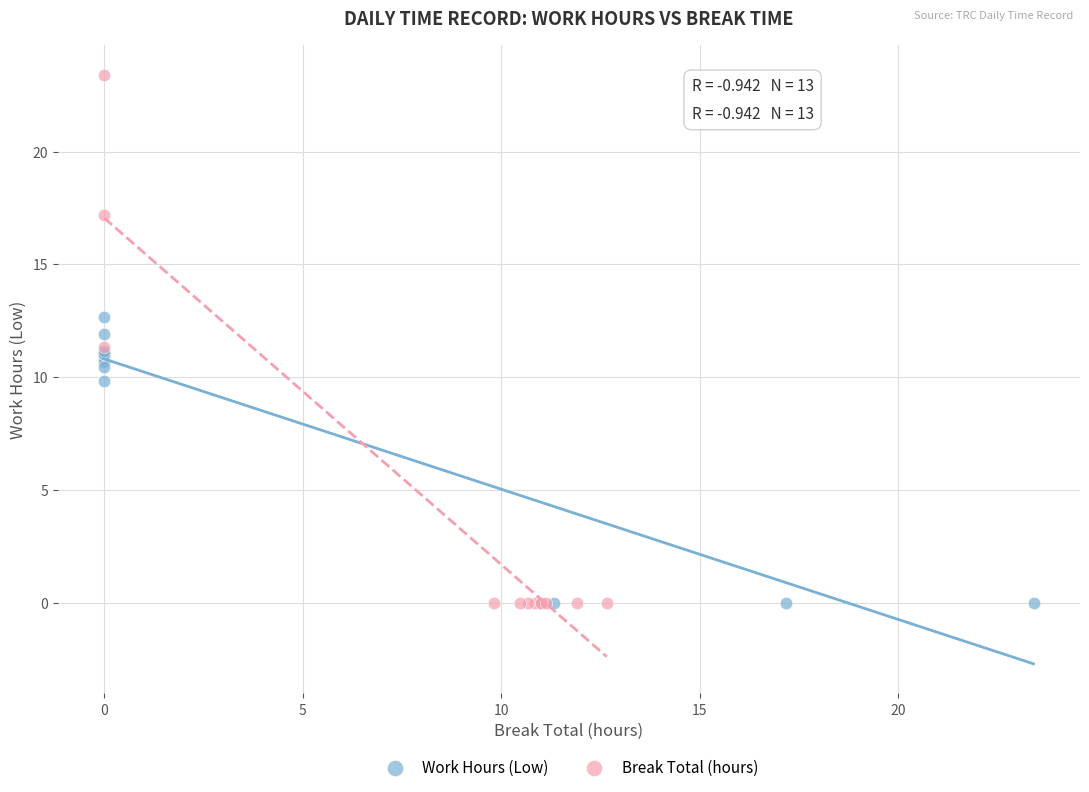

Which series contains the highest Y value?

Break Total (hours)